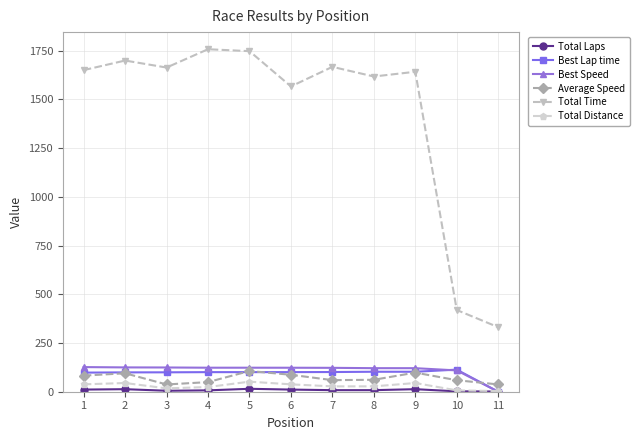

In Average Speed, how many points are lower than both neighbors (excluding endpoints)?

2